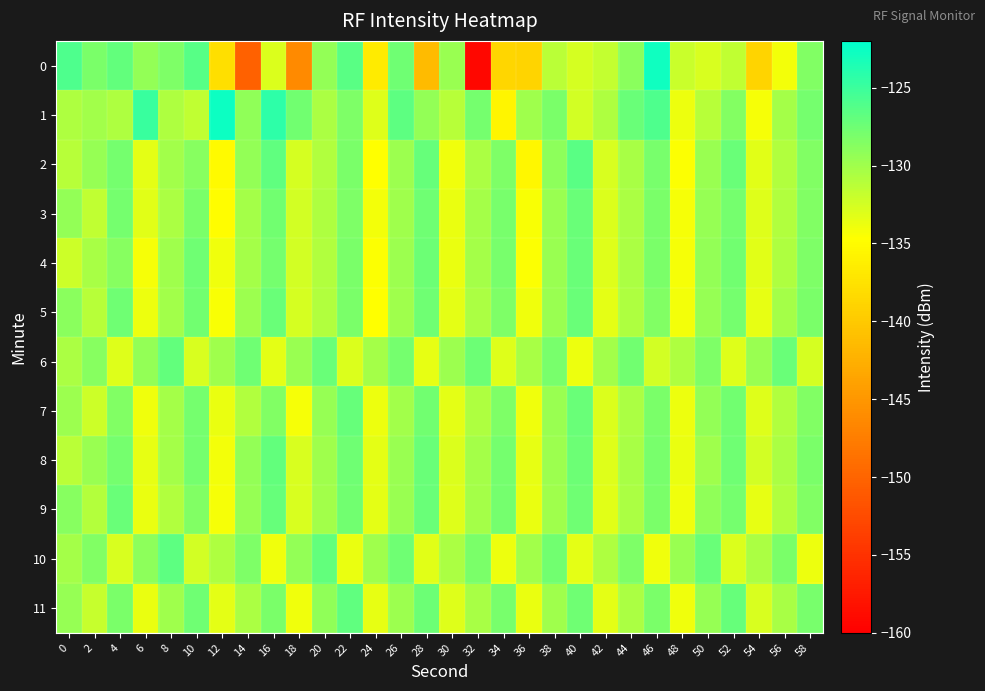

At which category is the sum across all series the highest?

46